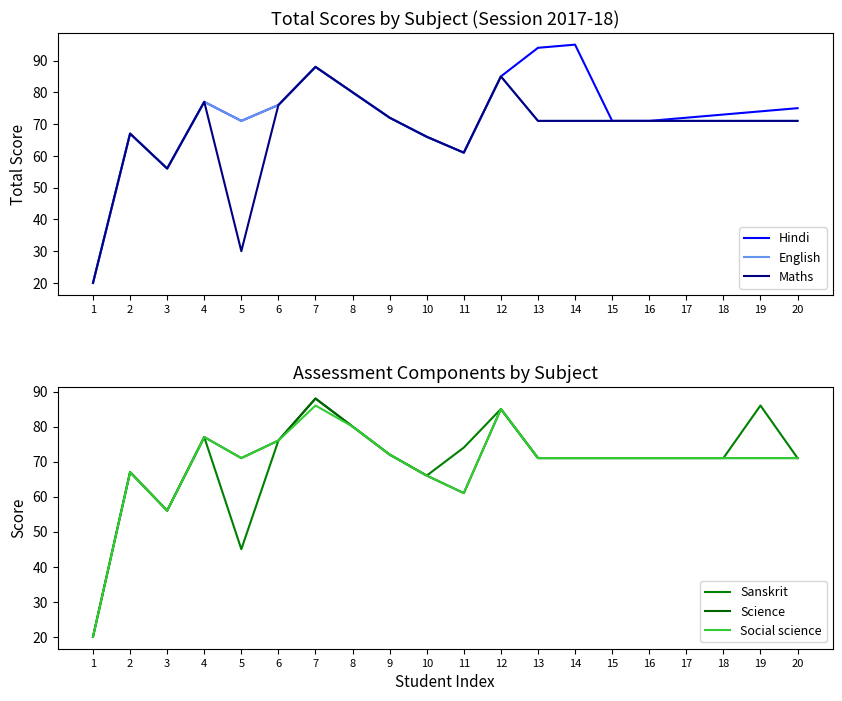

Reading left to right, list all the values displayed in this chart.

Hindi: 1=20	2=67	3=56	4=77	5=71	6=76	7=88	8=80	9=72	10=66	11=61	12=85	13=94	14=95	15=71	16=71	17=72	18=73	19=74	20=75
English: 1=20	2=67	3=56	4=77	5=71	6=76	7=88	8=80	9=72	10=66	11=61	12=85	13=71	14=71	15=71	16=71	17=71	18=71	19=71	20=71
Maths: 1=20	2=67	3=56	4=77	5=30	6=76	7=88	8=80	9=72	10=66	11=61	12=85	13=71	14=71	15=71	16=71	17=71	18=71	19=71	20=71
Sanskrit: 1=20	2=67	3=56	4=77	5=45	6=76	7=88	8=80	9=72	10=66	11=74	12=85	13=71	14=71	15=71	16=71	17=71	18=71	19=86	20=71
Science: 1=20	2=67	3=56	4=77	5=71	6=76	7=88	8=80	9=72	10=66	11=61	12=85	13=71	14=71	15=71	16=71	17=71	18=71	19=71	20=71
Social science: 1=20	2=67	3=56	4=77	5=71	6=76	7=86	8=80	9=72	10=66	11=61	12=85	13=71	14=71	15=71	16=71	17=71	18=71	19=71	20=71